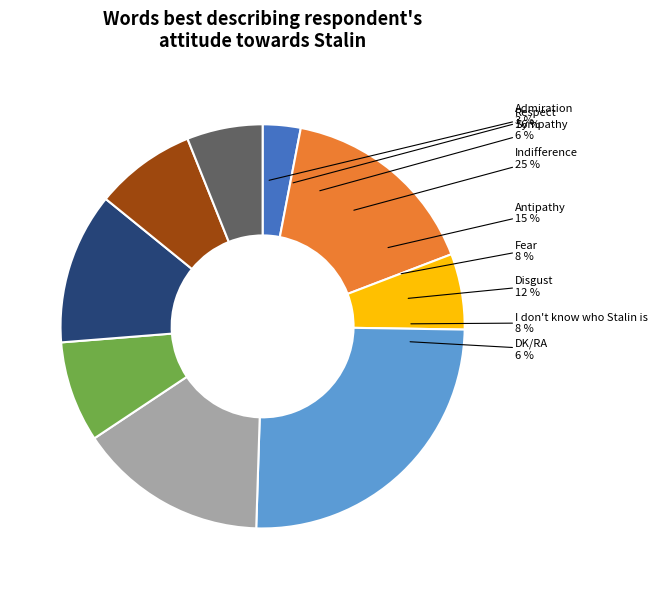

Combined, what portion of the pie is Admiration and Indifference?

28.3%